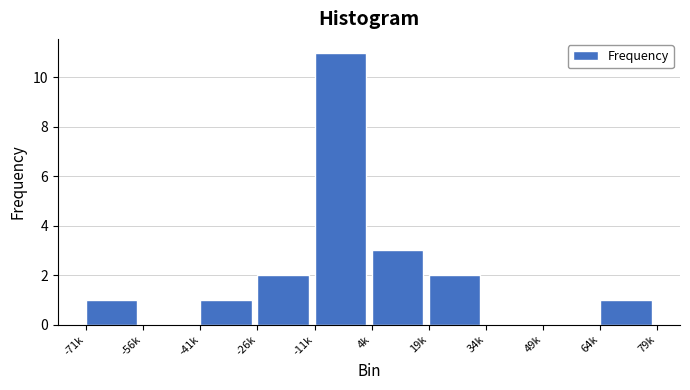

Reading right to left, extract all data points from this chart.

64k=1	49k=0	34k=0	19k=2	4k=3	-11k=11	-26k=2	-41k=1	-56k=0	-71k=1